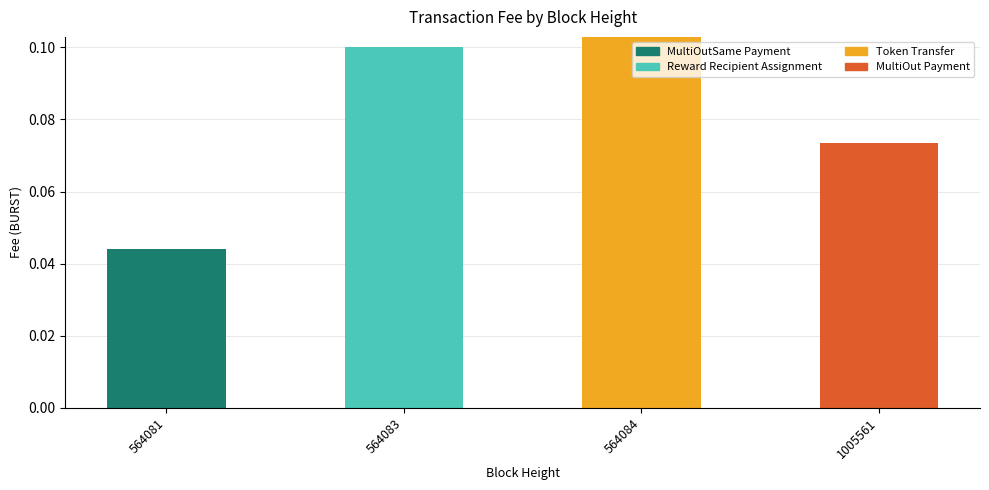

The value of Token Transfer at 564083 is 0.0. True or false?

True